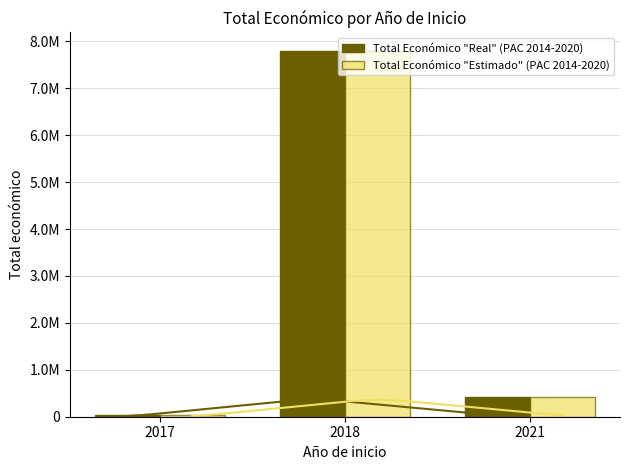

Is the value of Total Económico "Real" (PAC 2014-2020) at 2021 greater than the value of Total Económico "Estimado" (PAC 2014-2020) at 2018?

No